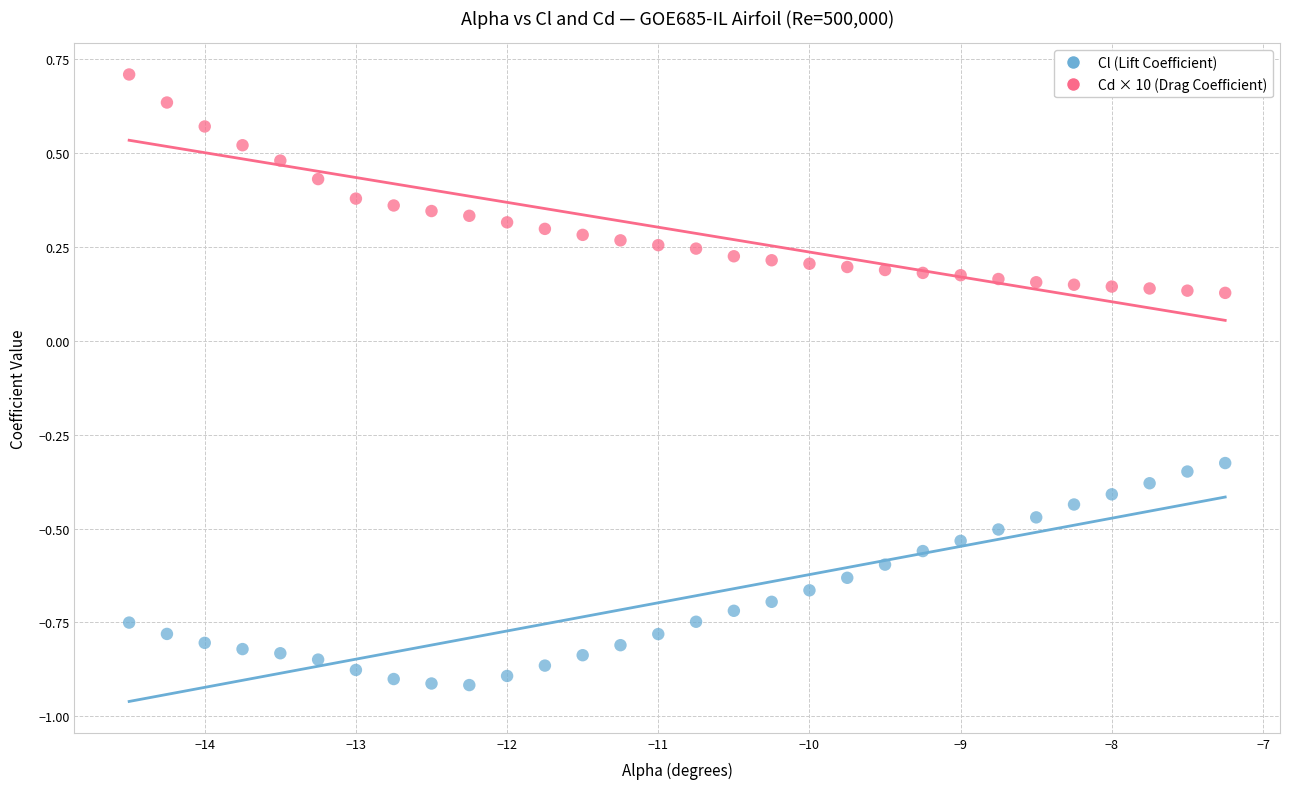

Across all data points, what is the range of X values (max minus min)?

7.2